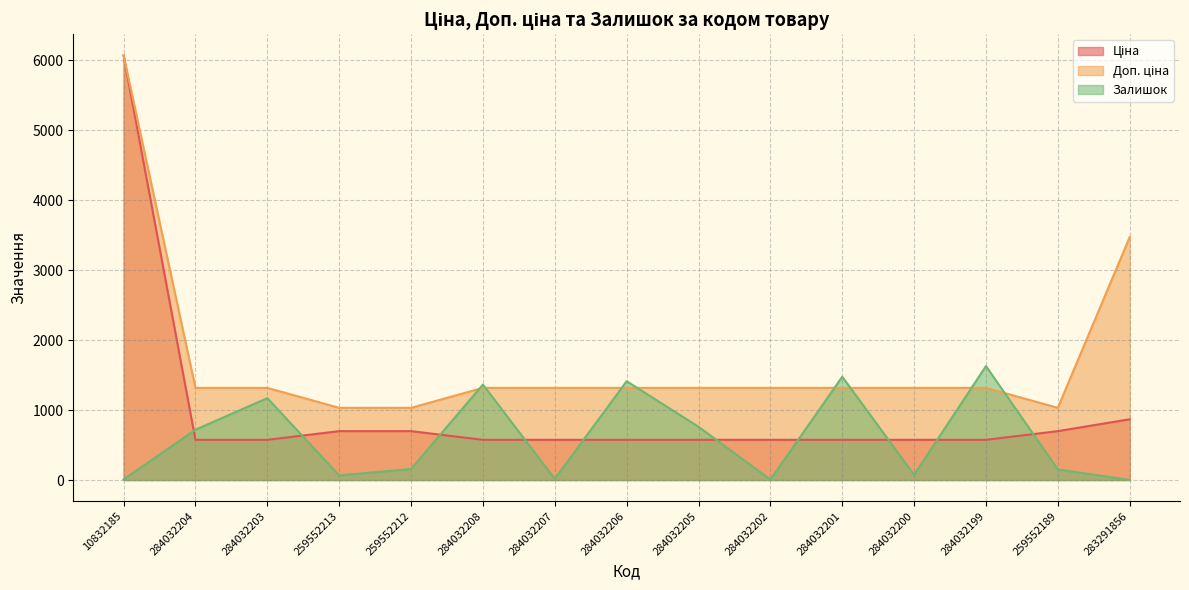

Is the value of Ціна at 284032202 greater than the value of Доп. ціна at 284032207?

No